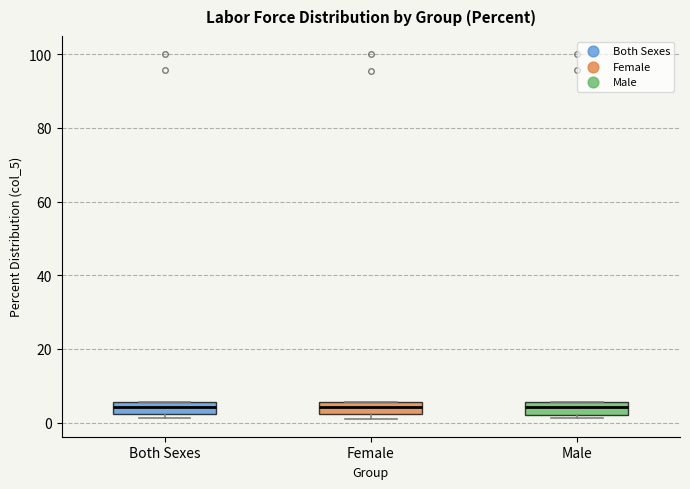

Reading left to right, transcribe this box plot: for each box, give where its median line is, the range the box spans, and where its two whiskers end, as read against the y-axis. The values are not printed on the chart, so give them approximately, as read against the axis.

Both Sexes: median 4, box 2 to 6, whiskers 2 (just below the box's lower edge) to 6
Female: median 4, box 2 to 6, whiskers 2 (just below the box's lower edge) to 6
Male: median 4, box 2 to 6, whiskers 2 (just below the box's lower edge) to 6